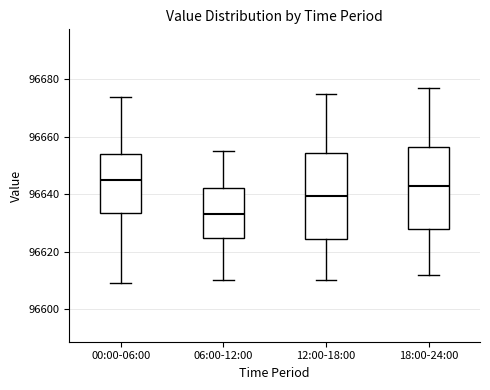

Reading left to right, transcribe this box plot: for each box, give where its median line is, the range the box spans, and where its two whiskers end, as read against the y-axis. The values are not printed on the chart, so give them approximately, as read against the axis.

00:00-06:00: median 96646, box 96634 to 96654, whiskers 96610 to 96674
06:00-12:00: median 96634, box 96624 to 96642, whiskers 96610 to 96656
12:00-18:00: median 96640, box 96624 to 96654, whiskers 96610 to 96676
18:00-24:00: median 96644, box 96628 to 96656, whiskers 96612 to 96678